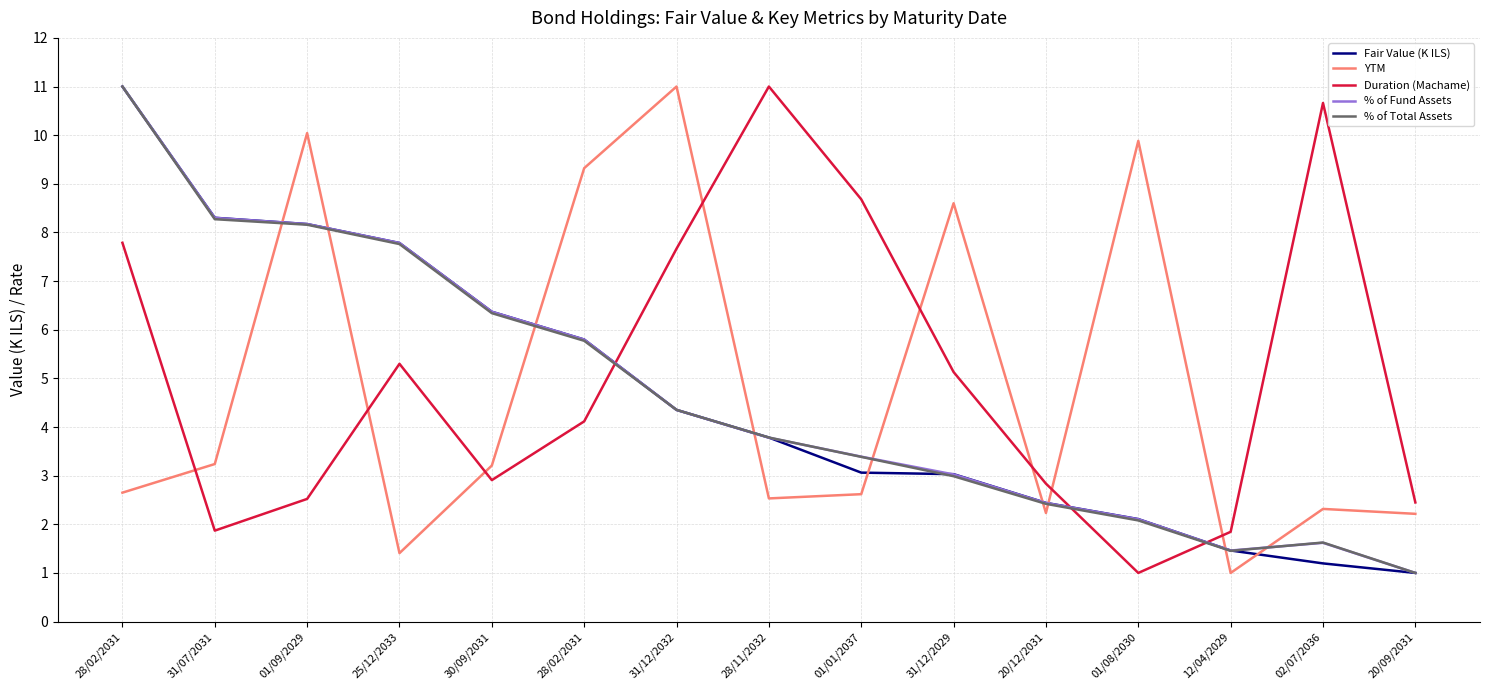

What are all the series names shown in the legend?

Fair Value (K ILS), YTM, Duration (Machame), % of Fund Assets, % of Total Assets